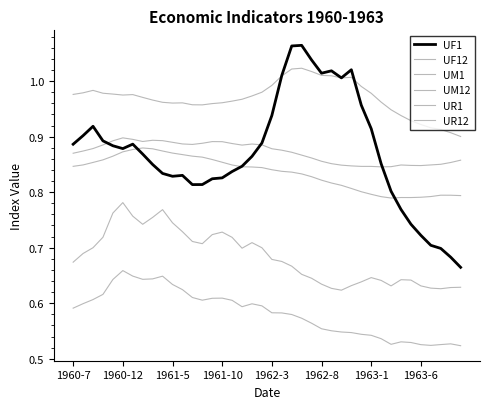

True or false: UR12 and UR1 cross at least once.

False